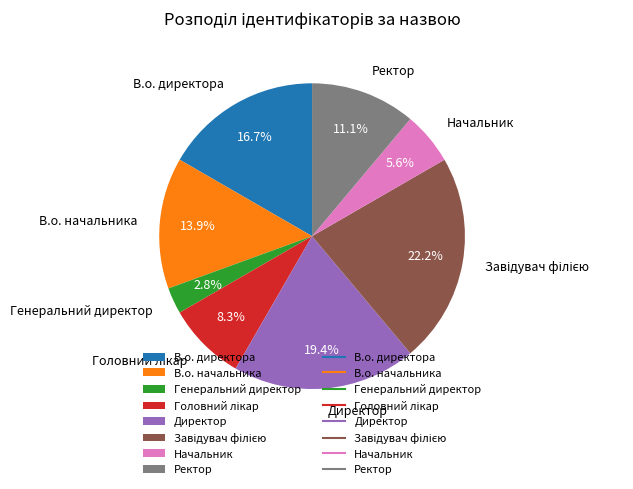

What percentage is the В.о. директора slice, to the nearest percent?

17%